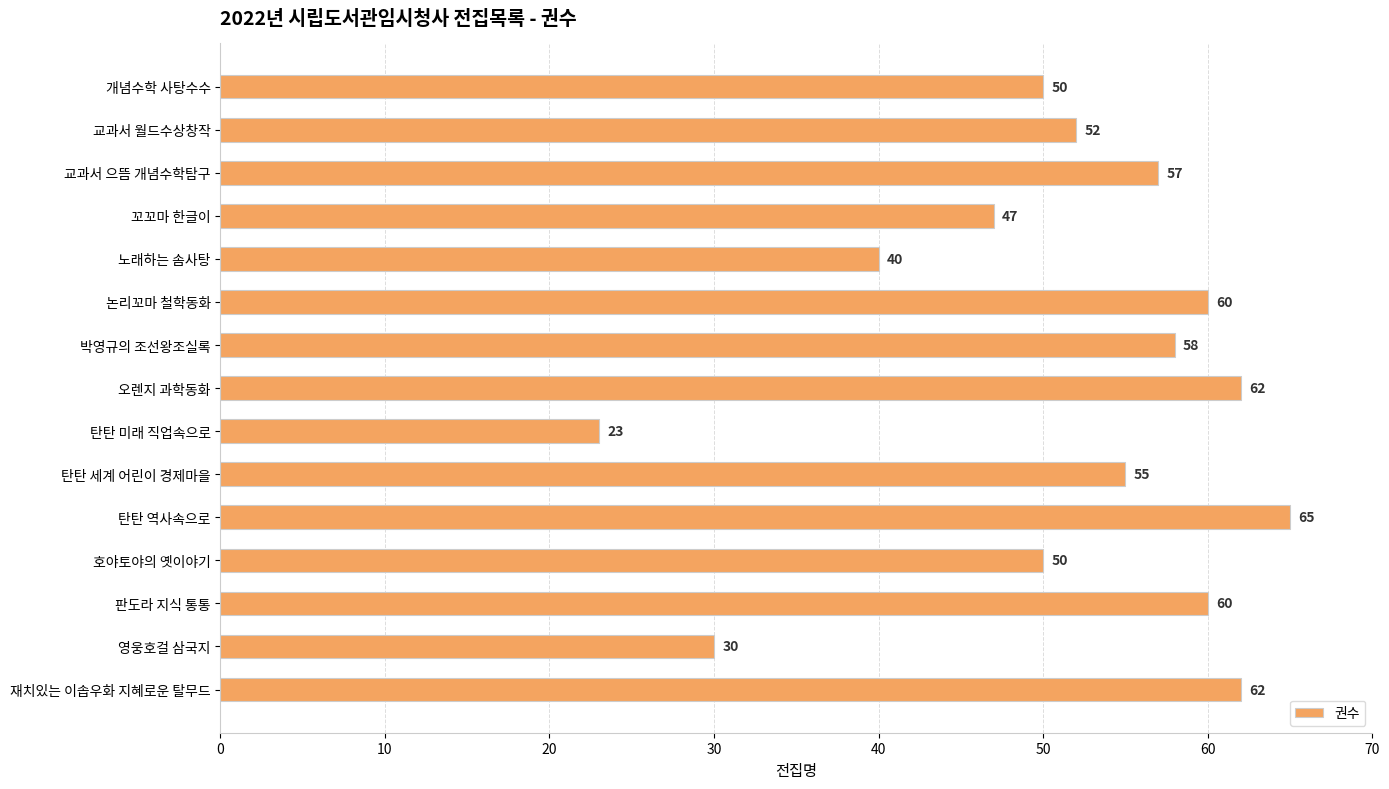

At which label is the value closest to 44?

꼬꼬마 한글이